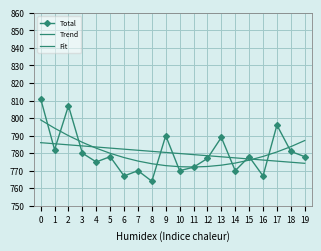

What are all the series names shown in the legend?

Total, Trend, Fit